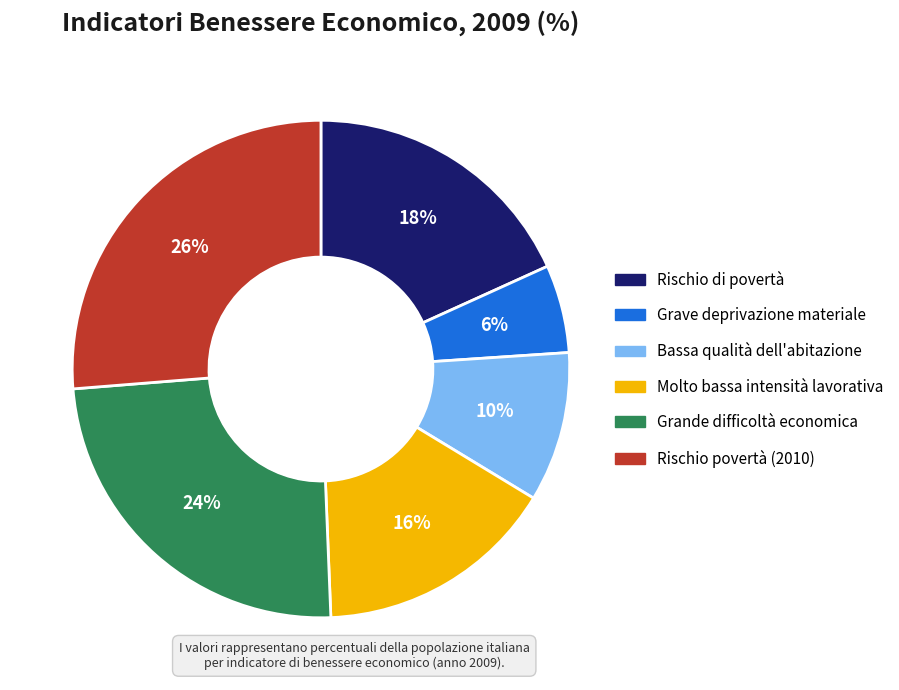

Is there a majority slice in this chart?

No